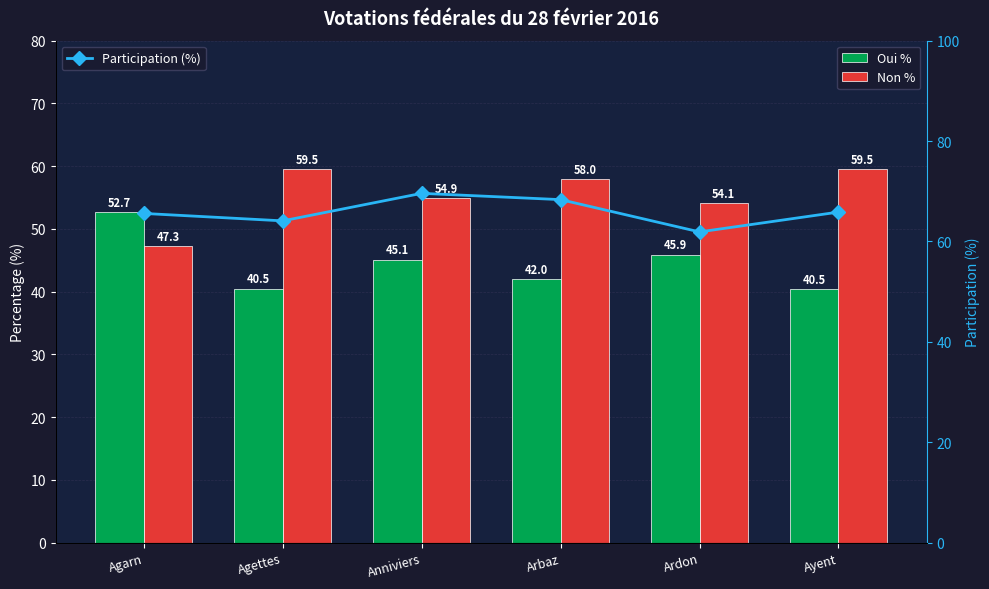

Rank the categories by Participation (%) value from lowest to highest.

Ardon, Agettes, Agarn, Ayent, Arbaz, Anniviers